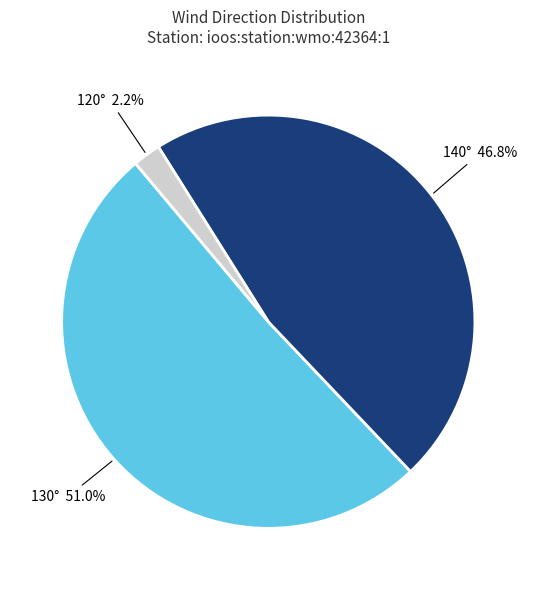

Does any single category account for the majority?

Yes